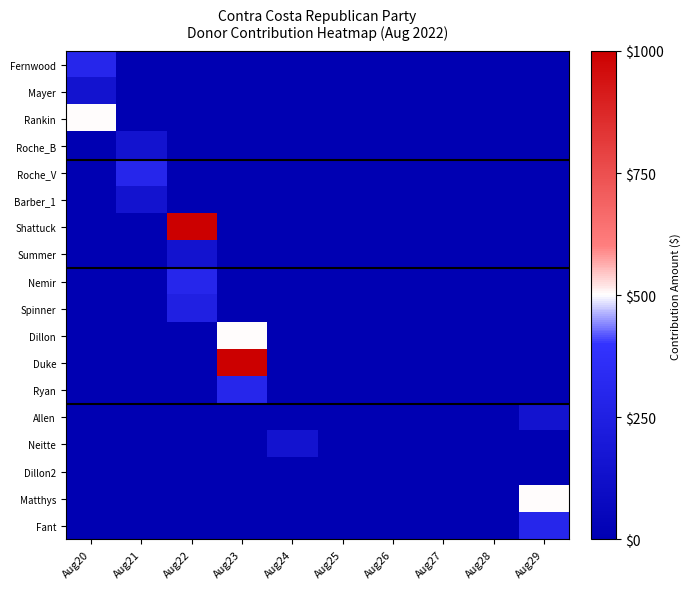

Reading right to left, what are all the values shown in this chart?

Fernwood: Aug29=0.0	Aug28=0.0	Aug27=0.0	Aug26=0.0	Aug25=0.0	Aug24=0.0	Aug23=0.0	Aug22=0.0	Aug21=0.0	Aug20=0.3
Mayer: Aug29=0.0	Aug28=0.0	Aug27=0.0	Aug26=0.0	Aug25=0.0	Aug24=0.0	Aug23=0.0	Aug22=0.0	Aug21=0.0	Aug20=0.1
Rankin: Aug29=0.0	Aug28=0.0	Aug27=0.0	Aug26=0.0	Aug25=0.0	Aug24=0.0	Aug23=0.0	Aug22=0.0	Aug21=0.0	Aug20=0.5
Roche_B: Aug29=0.0	Aug28=0.0	Aug27=0.0	Aug26=0.0	Aug25=0.0	Aug24=0.0	Aug23=0.0	Aug22=0.0	Aug21=0.1	Aug20=0.0
Roche_V: Aug29=0.0	Aug28=0.0	Aug27=0.0	Aug26=0.0	Aug25=0.0	Aug24=0.0	Aug23=0.0	Aug22=0.0	Aug21=0.3	Aug20=0.0
Barber_1: Aug29=0.0	Aug28=0.0	Aug27=0.0	Aug26=0.0	Aug25=0.0	Aug24=0.0	Aug23=0.0	Aug22=0.0	Aug21=0.1	Aug20=0.0
Shattuck: Aug29=0.0	Aug28=0.0	Aug27=0.0	Aug26=0.0	Aug25=0.0	Aug24=0.0	Aug23=0.0	Aug22=1.0	Aug21=0.0	Aug20=0.0
Summer: Aug29=0.0	Aug28=0.0	Aug27=0.0	Aug26=0.0	Aug25=0.0	Aug24=0.0	Aug23=0.0	Aug22=0.1	Aug21=0.0	Aug20=0.0
Nemir: Aug29=0.0	Aug28=0.0	Aug27=0.0	Aug26=0.0	Aug25=0.0	Aug24=0.0	Aug23=0.0	Aug22=0.3	Aug21=0.0	Aug20=0.0
Spinner: Aug29=0.0	Aug28=0.0	Aug27=0.0	Aug26=0.0	Aug25=0.0	Aug24=0.0	Aug23=0.0	Aug22=0.2	Aug21=0.0	Aug20=0.0
Dillon: Aug29=0.0	Aug28=0.0	Aug27=0.0	Aug26=0.0	Aug25=0.0	Aug24=0.0	Aug23=0.5	Aug22=0.0	Aug21=0.0	Aug20=0.0
Duke: Aug29=0.0	Aug28=0.0	Aug27=0.0	Aug26=0.0	Aug25=0.0	Aug24=0.0	Aug23=1.0	Aug22=0.0	Aug21=0.0	Aug20=0.0
Ryan: Aug29=0.0	Aug28=0.0	Aug27=0.0	Aug26=0.0	Aug25=0.0	Aug24=0.0	Aug23=0.3	Aug22=0.0	Aug21=0.0	Aug20=0.0
Allen: Aug29=0.1	Aug28=0.0	Aug27=0.0	Aug26=0.0	Aug25=0.0	Aug24=0.0	Aug23=0.0	Aug22=0.0	Aug21=0.0	Aug20=0.0
Neitte: Aug29=0.0	Aug28=0.0	Aug27=0.0	Aug26=0.0	Aug25=0.0	Aug24=0.1	Aug23=0.0	Aug22=0.0	Aug21=0.0	Aug20=0.0
Dillon2: Aug29=0.0	Aug28=0.0	Aug27=0.0	Aug26=0.0	Aug25=0.0	Aug24=0.0	Aug23=0.0	Aug22=0.0	Aug21=0.0	Aug20=0.0
Matthys: Aug29=0.5	Aug28=0.0	Aug27=0.0	Aug26=0.0	Aug25=0.0	Aug24=0.0	Aug23=0.0	Aug22=0.0	Aug21=0.0	Aug20=0.0
Fant: Aug29=0.3	Aug28=0.0	Aug27=0.0	Aug26=0.0	Aug25=0.0	Aug24=0.0	Aug23=0.0	Aug22=0.0	Aug21=0.0	Aug20=0.0